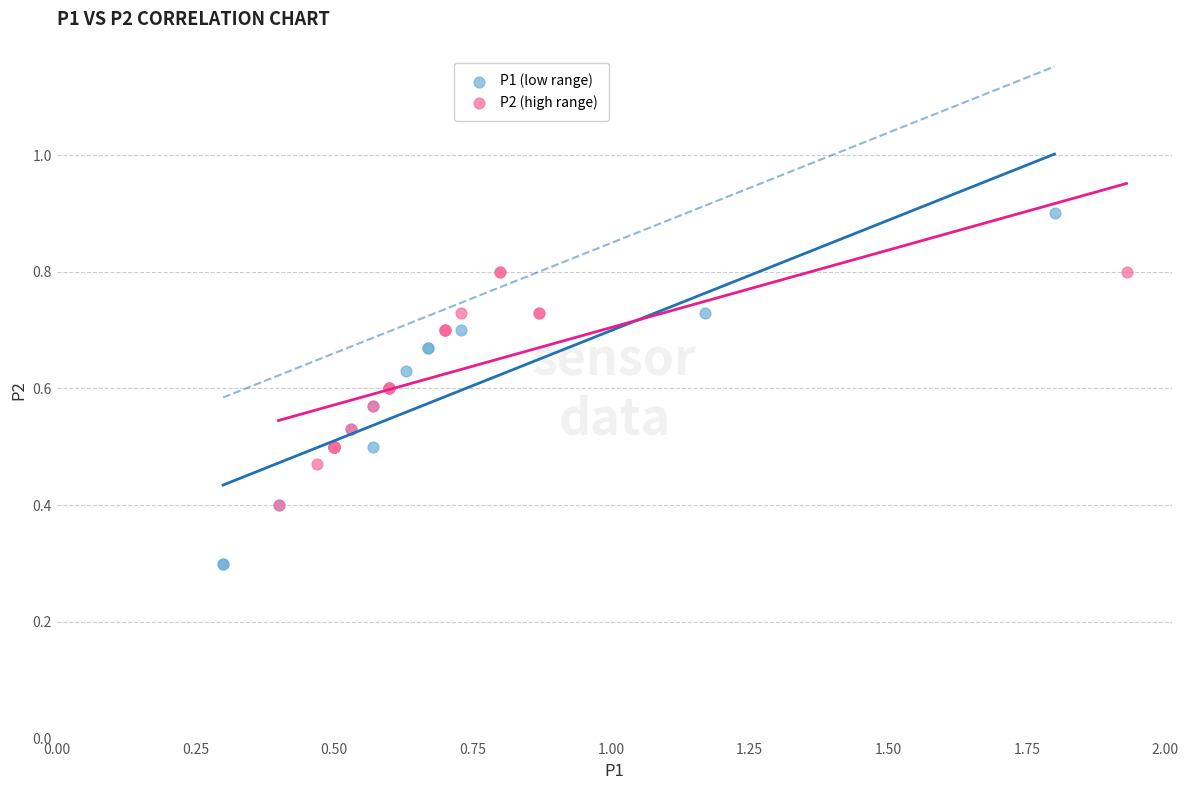

Which series contains the lowest Y value?

P1 (low range)